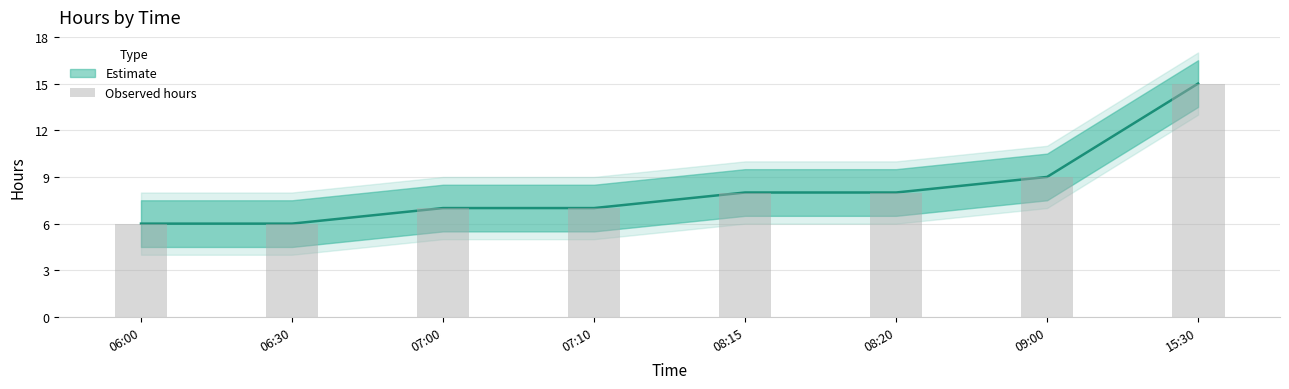

True or false: the data shows 4 at 07:00.

False